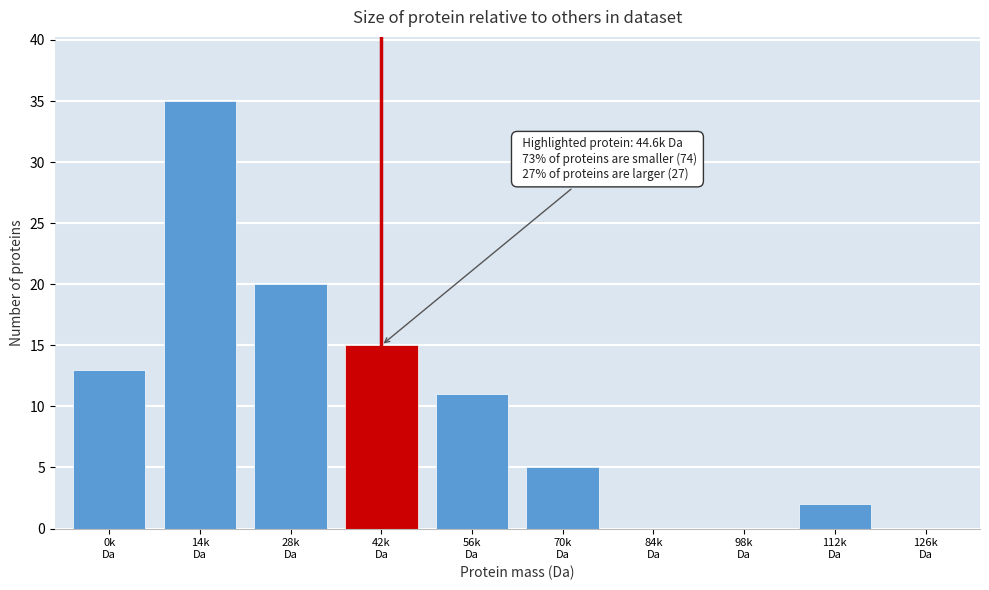

What is the sum of all values?

101